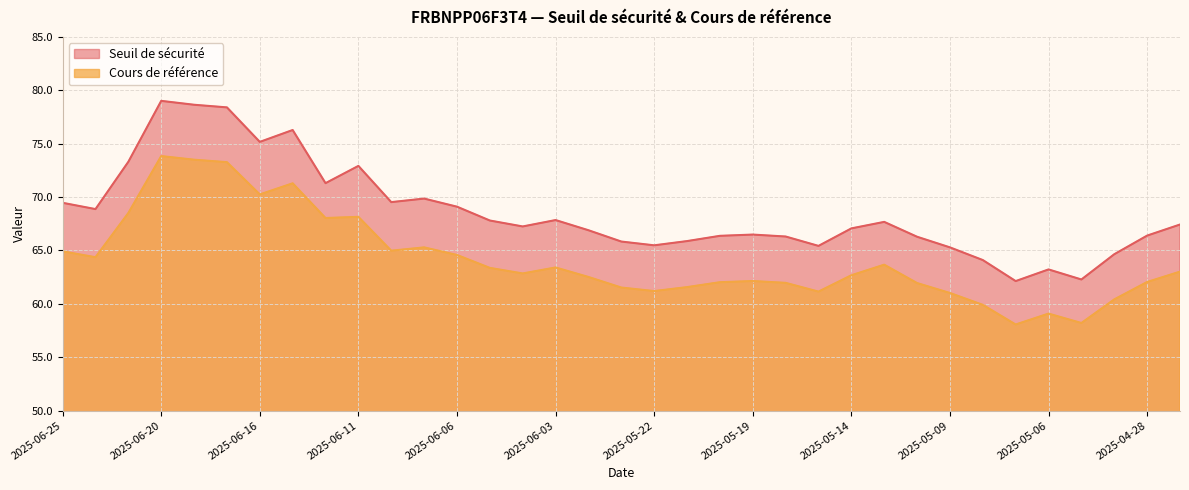

At which category does Cours de référence reach its first local valley?

2025-06-24